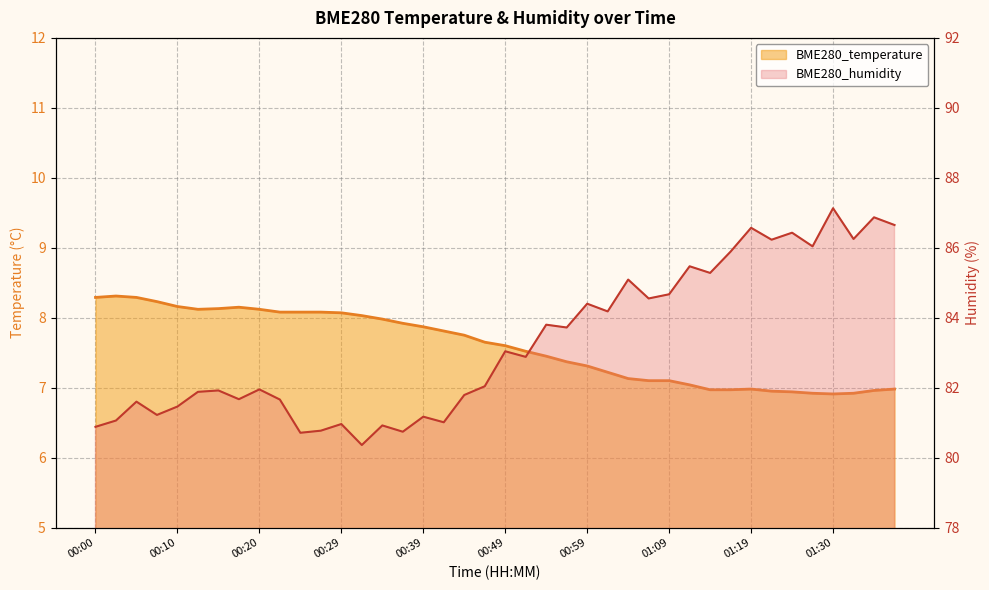

What position from the left is 00:17?

8